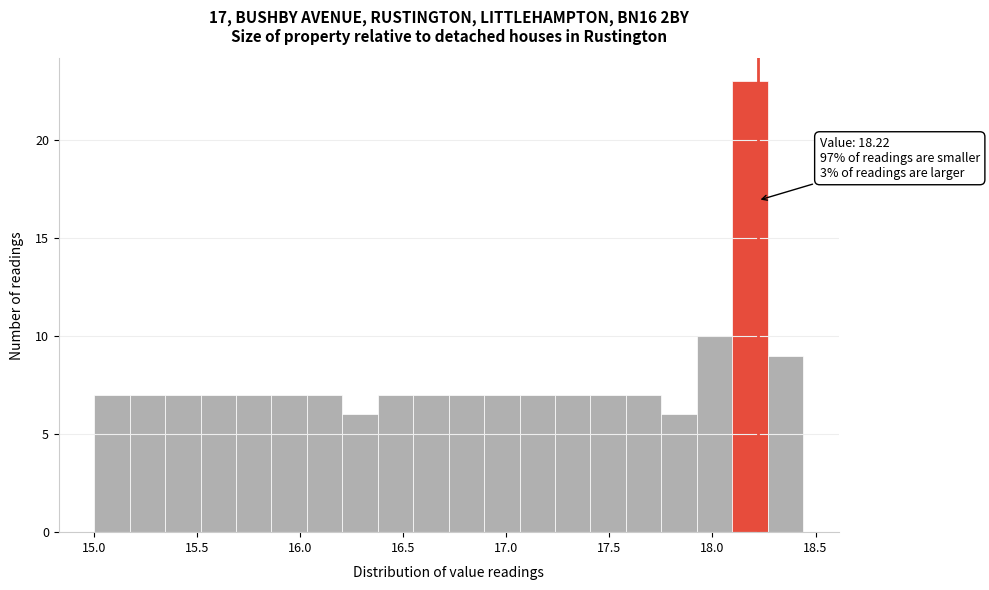

Around what value on the x-axis is the tallest bar? Give the approximate position of its centre, as read against the axis.

18.20